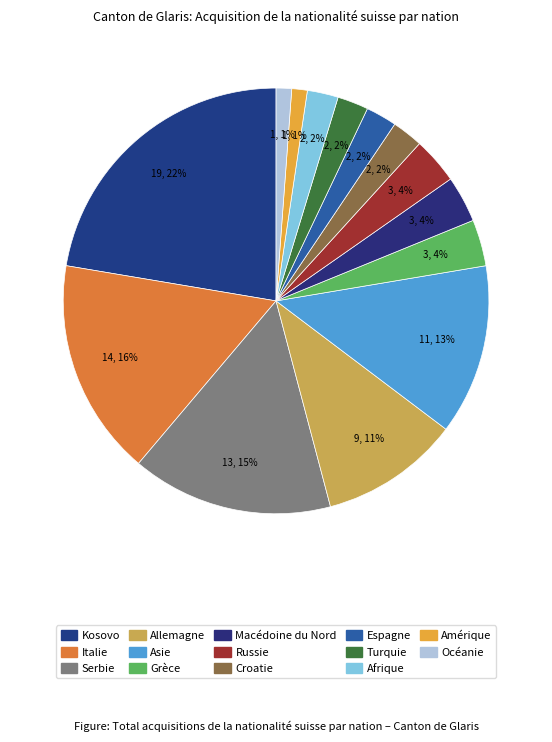

Is it true that Serbie is 15% of the pie?

True